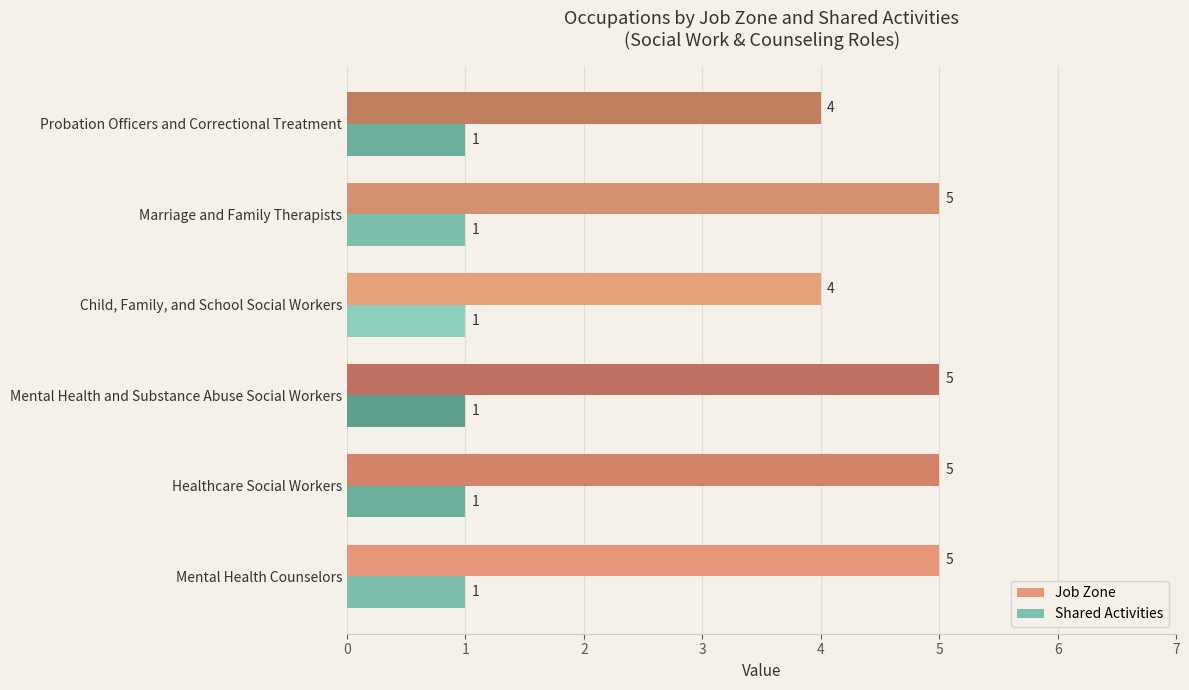

Which series has the largest range (max minus min)?

Job Zone